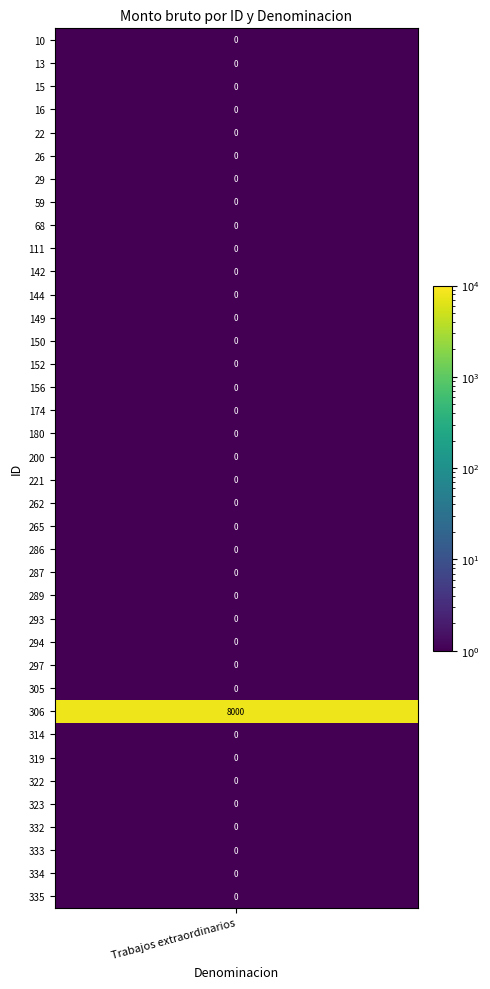

Reading left to right, list all the values displayed in this chart.

0	0	0	0	0	0	0	0	0	0	0	0	0	0	0	0	0	0	0	0	0	0	0	0	0	0	0	0	0	8000	0	0	0	0	0	0	0	0